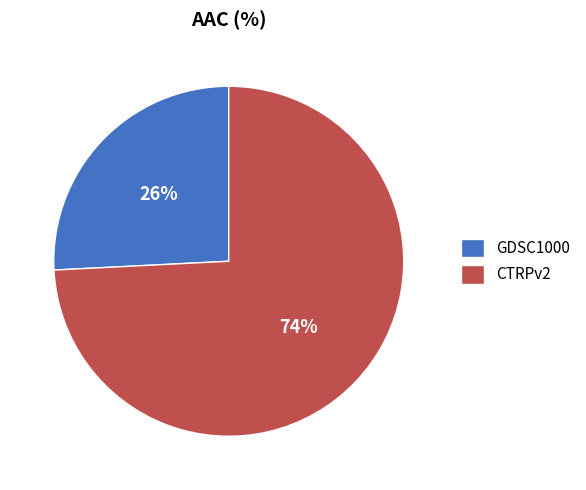

Combined, do CTRPv2 and GDSC1000 account for over 50%?

Yes